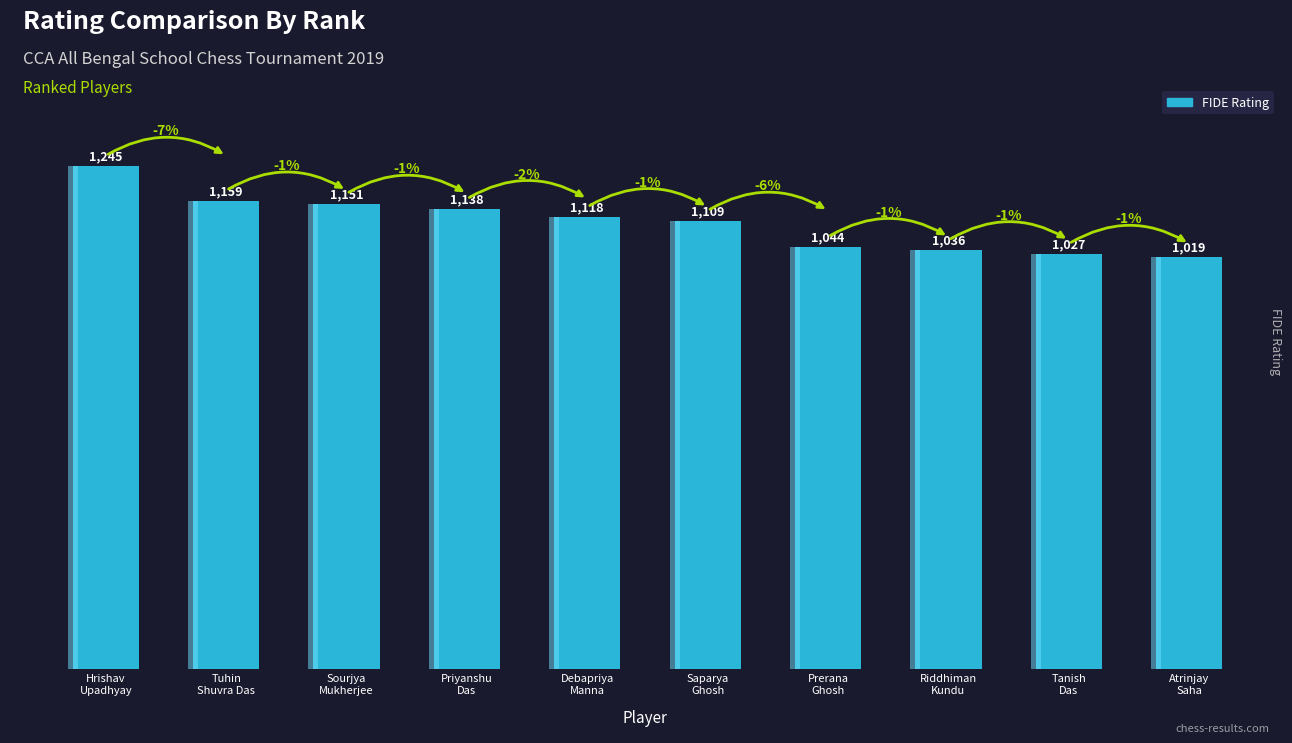

What position from the left is Debapriya
Manna?

5